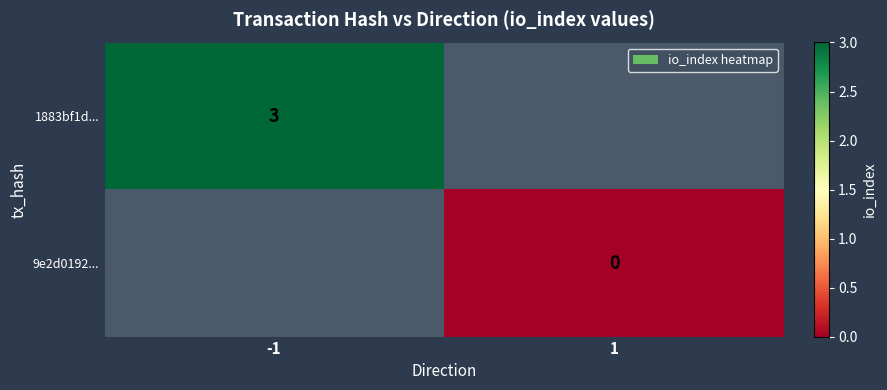

True or false: 1883bf1d... has a value of 4 at -1.

False